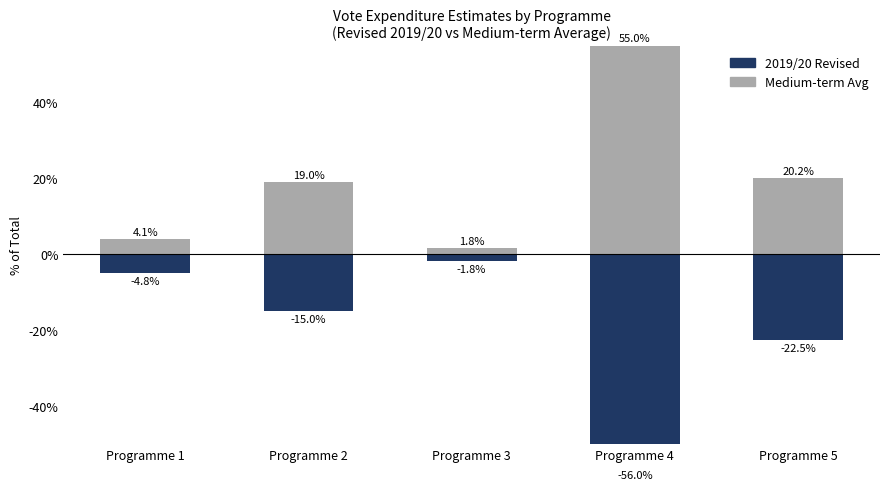

What value does the 2019/20 Revised series have at Programme 5?

-22.5